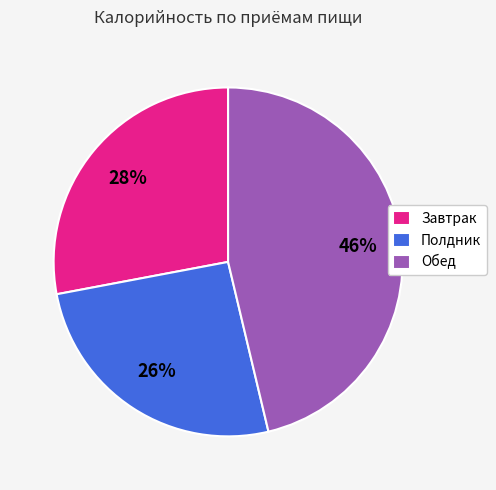

To the nearest percent, what portion does Полдник represent?

26%